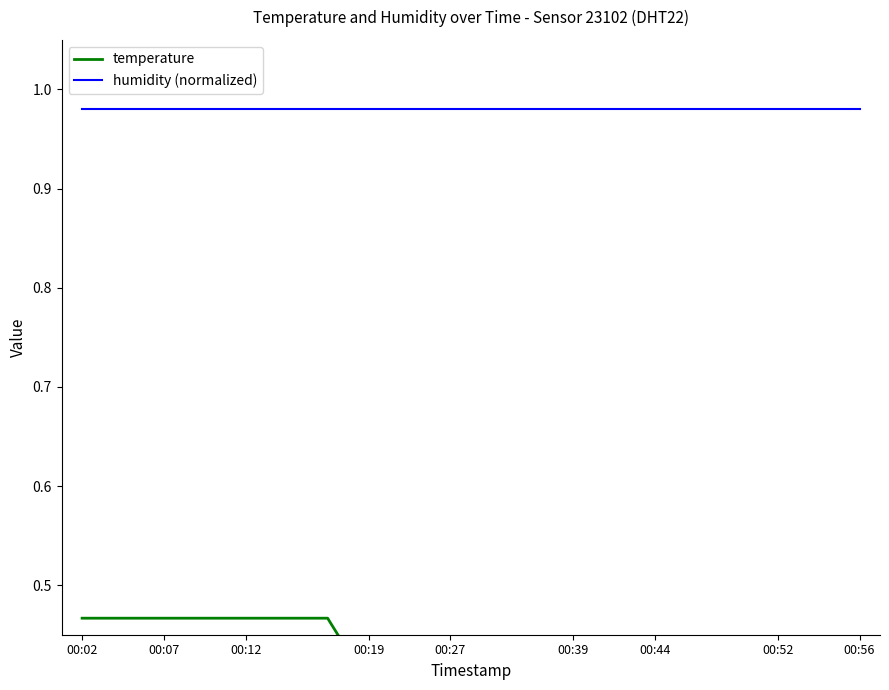

True or false: temperature and humidity (normalized) cross at least once.

False